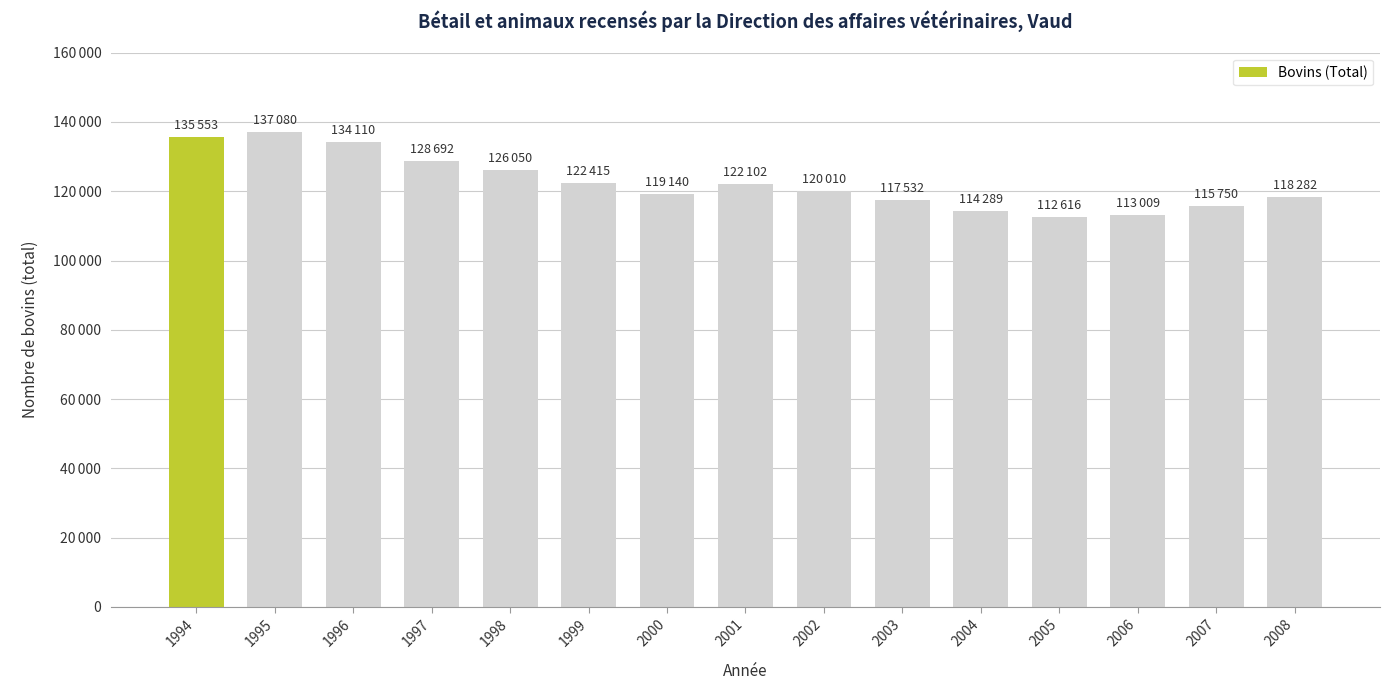

Are the bars horizontal?

No